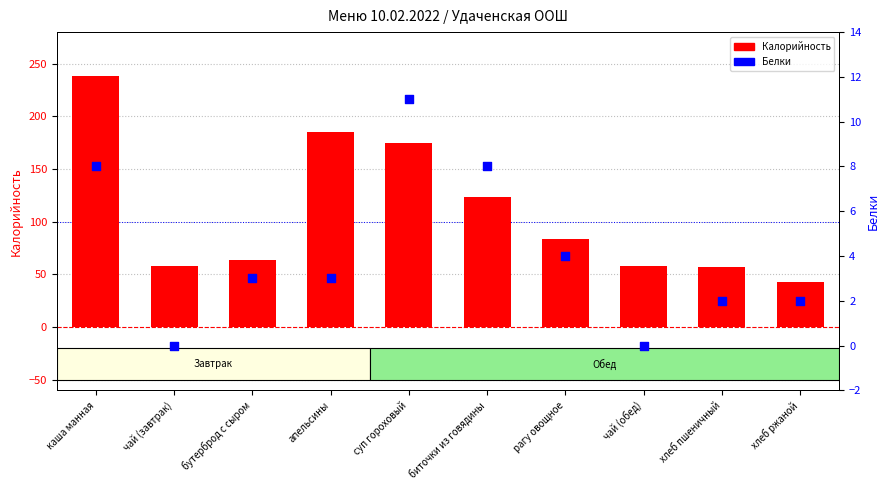

What are all the series names shown in the legend?

Калорийность, Белки